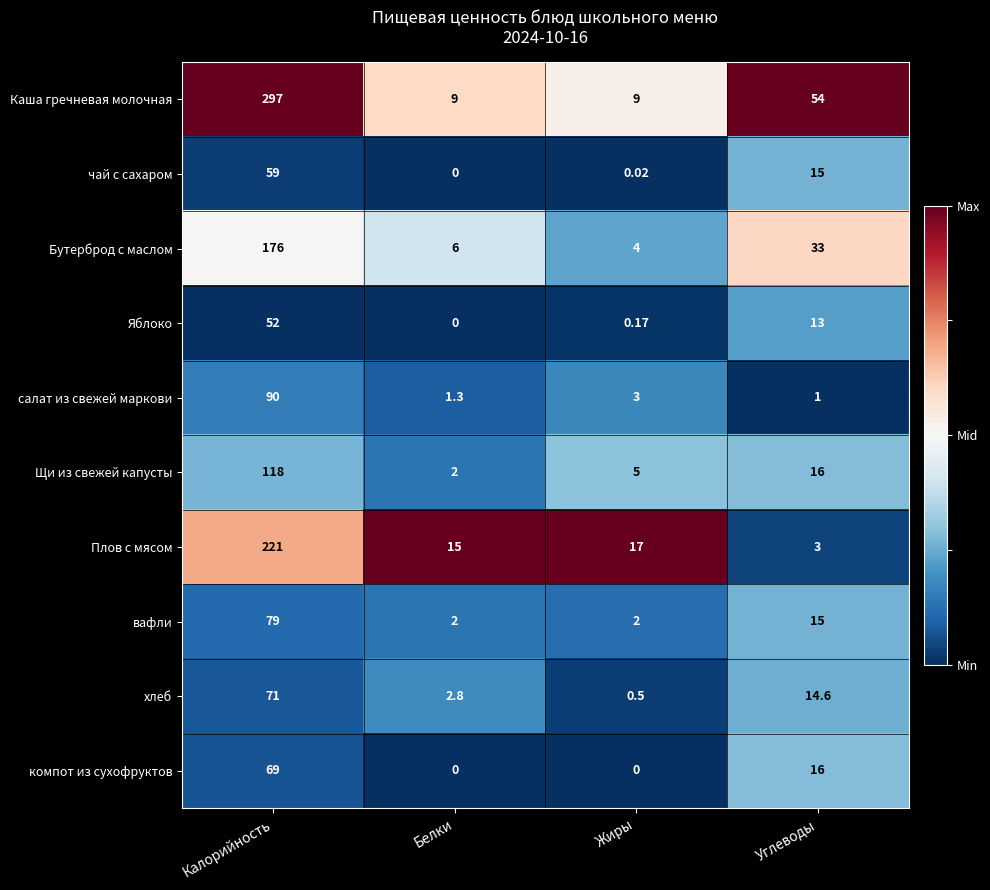

Is the value of салат из свежей маркови at Калорийность greater than the value of Каша гречневая молочная at Калорийность?

No